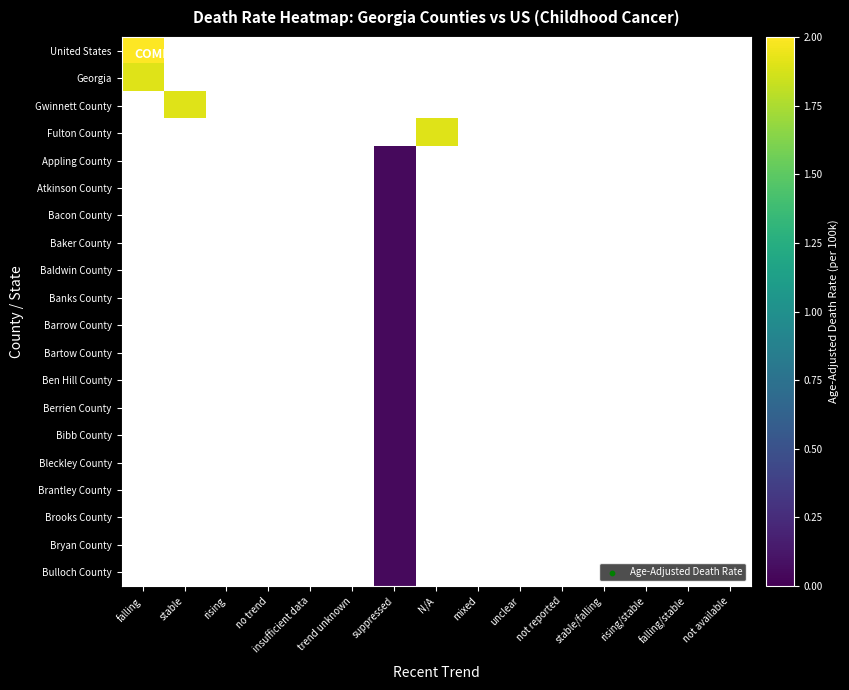

Where is Georgia nearest to the value 1?

falling